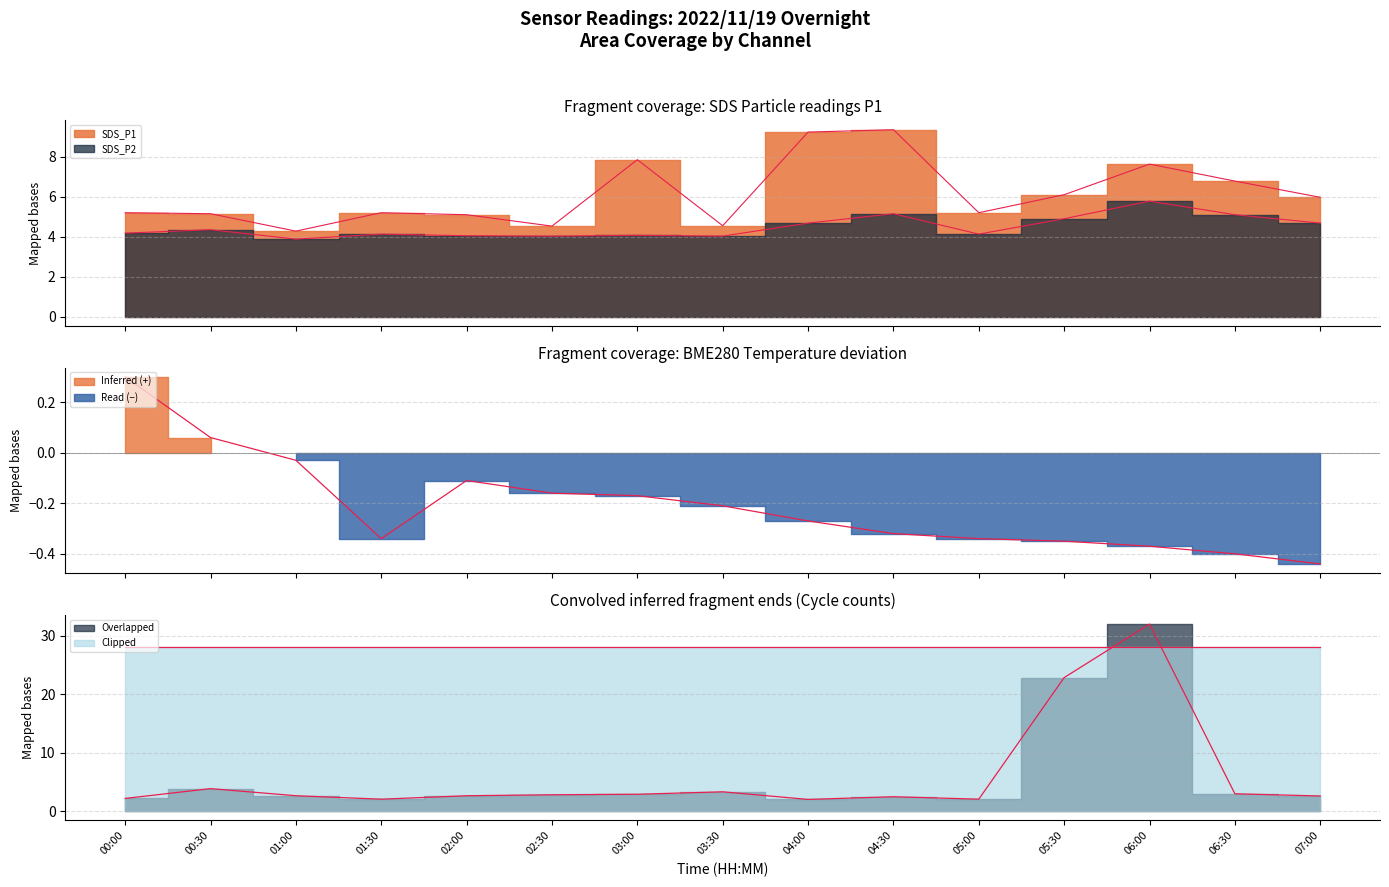

Reading left to right, extract all data points from this chart.

SDS_P1: 00:00=5.2	00:30=5.2	01:00=4.3	01:30=5.2	02:00=5.1	02:30=4.5	03:00=7.8	03:30=4.5	04:00=9.2	04:30=9.3	05:00=5.2	05:30=6.1	06:00=7.6	06:30=6.8	07:00=6.0
SDS_P2: 00:00=4.2	00:30=4.3	01:00=3.9	01:30=4.1	02:00=4.0	02:30=4.0	03:00=4.1	03:30=4.0	04:00=4.7	04:30=5.2	05:00=4.1	05:30=4.9	06:00=5.8	06:30=5.1	07:00=4.7
BME280_temp: 00:00=0.3	00:30=0.1	01:00=-0.0	01:30=-0.3	02:00=-0.1	02:30=-0.2	03:00=-0.2	03:30=-0.2	04:00=-0.3	04:30=-0.3	05:00=-0.3	05:30=-0.3	06:00=-0.4	06:30=-0.4	07:00=-0.4
Max_cycle: 00:00=2.2	00:30=3.8	01:00=2.6	01:30=2.0	02:00=2.6	02:30=2.8	03:00=2.9	03:30=3.3	04:00=2.0	04:30=2.5	05:00=2.0	05:30=22.8	06:00=32.0	06:30=3.0	07:00=2.6